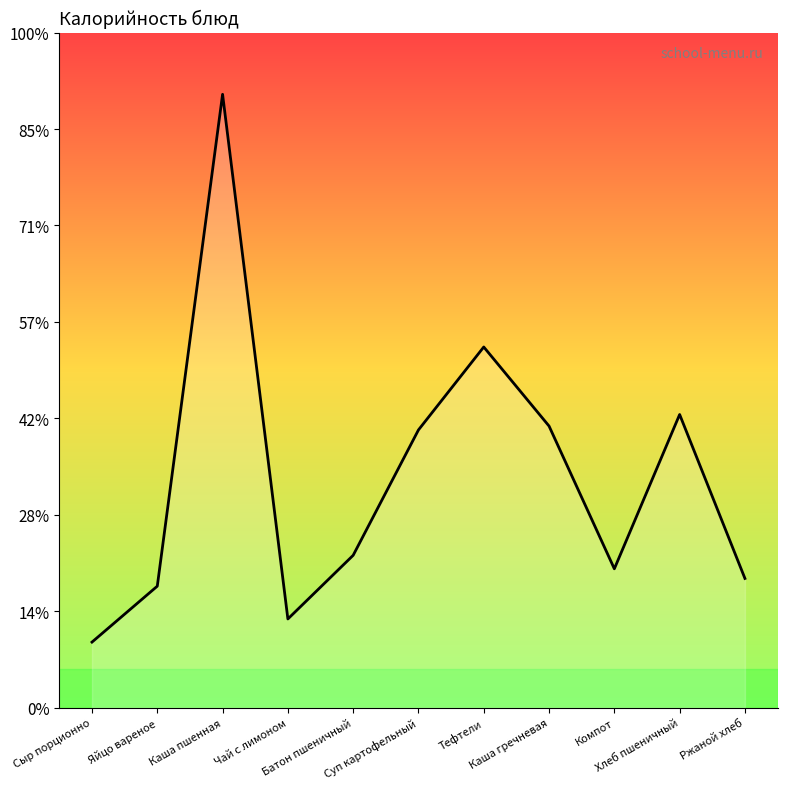

What is the greatest value displayed?

318